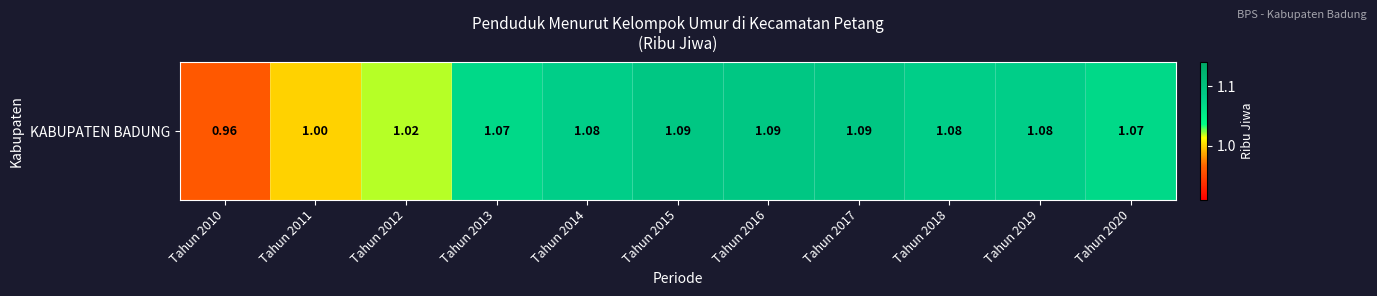

How many values are between 1 and 2?

10